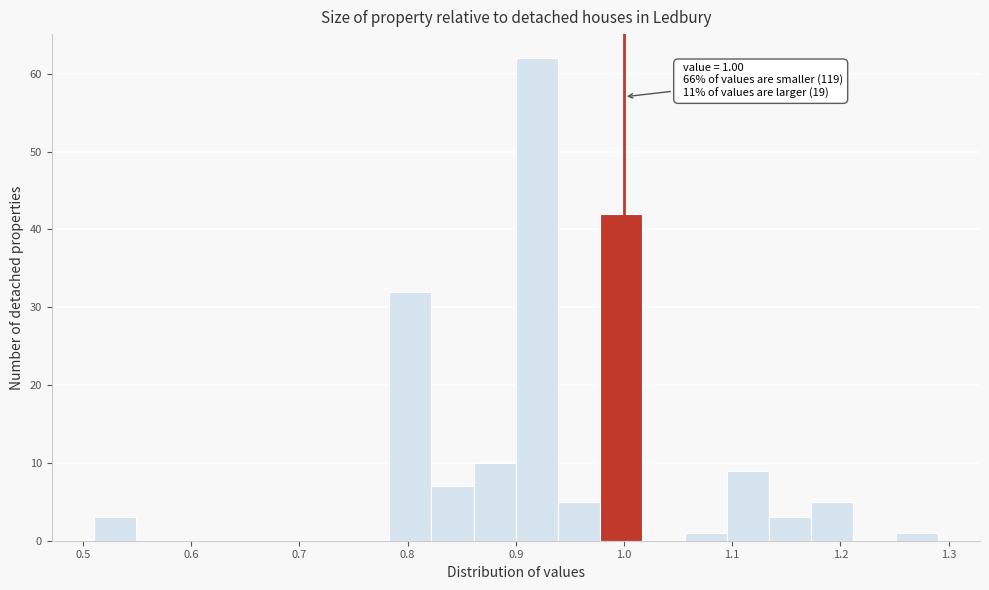

Read against the x-axis, roughly where is the centre of the tallest bar?

0.92